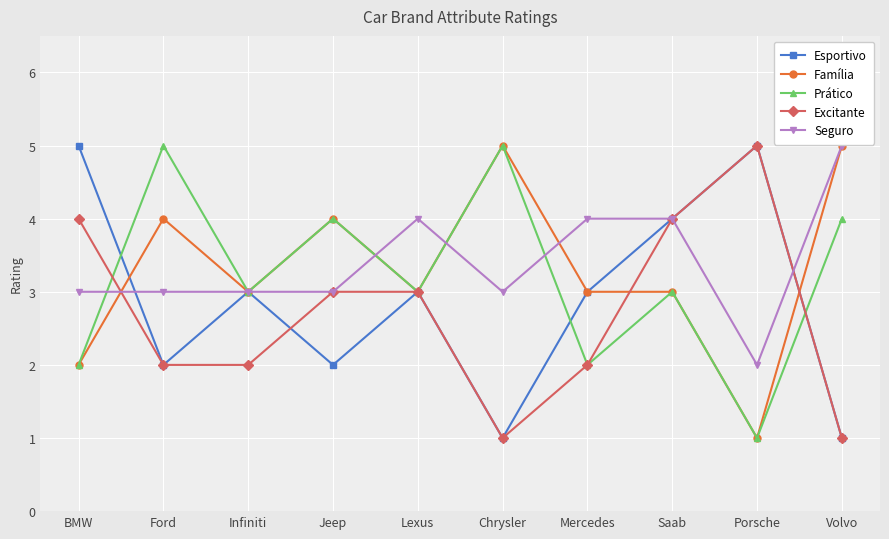

Count the number of categories in the chart.

10